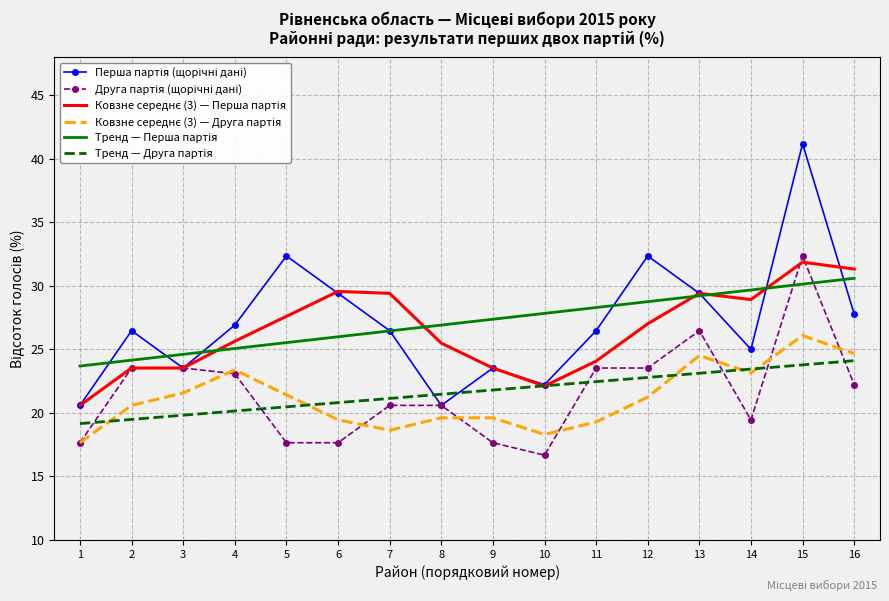

What is the total value across all series at 12?

155.7